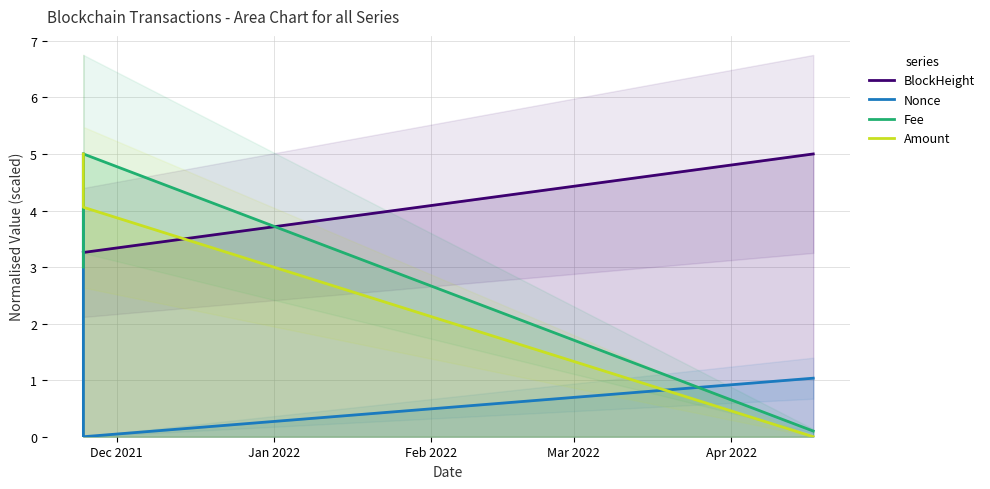

Does the chart have visible grid lines?

Yes